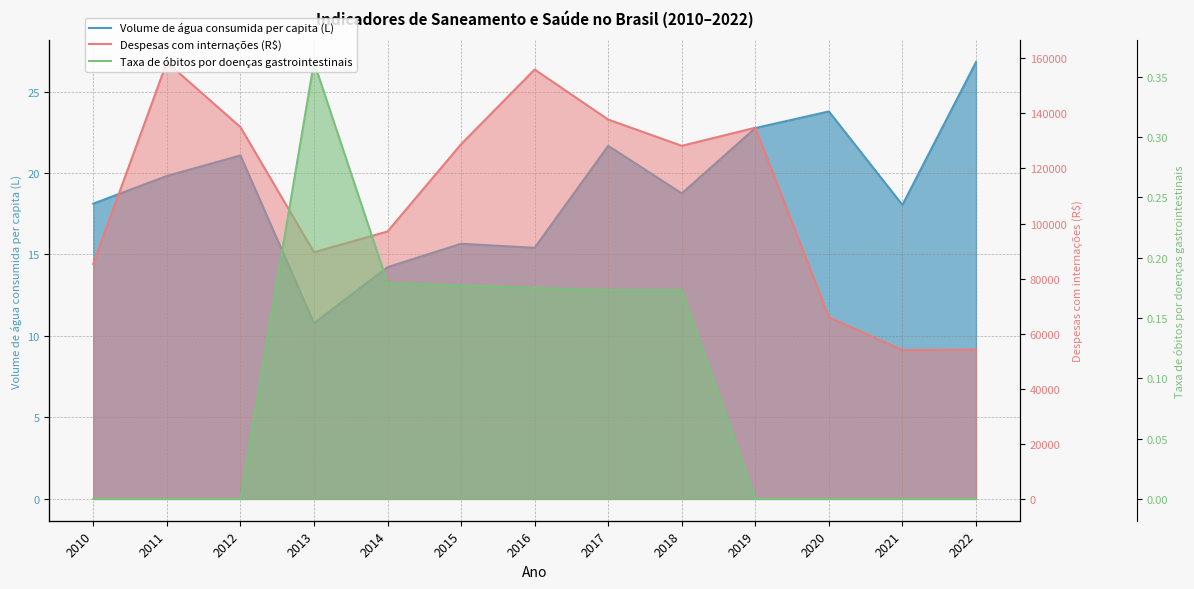

What is the difference between the maximum and minimum values in the Despesas com internações (R$) series?

104587.2